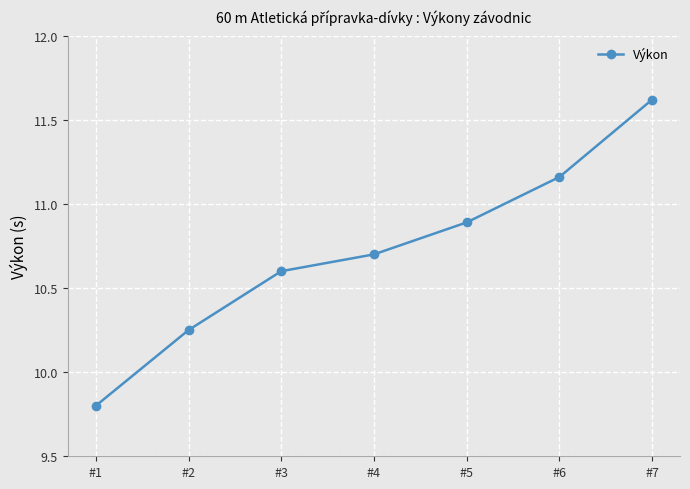

Approximately how many times larger is the value at #5 compared to #3?

1.0